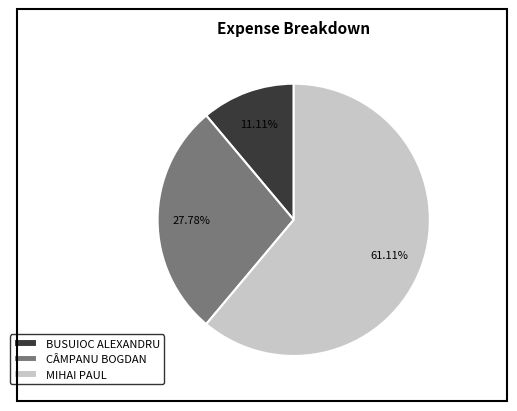

How many segments does this pie chart have?

3